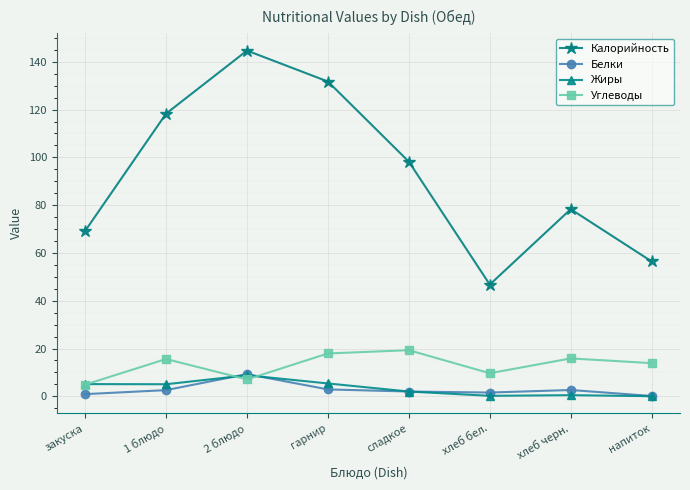

What is the label of the 3rd point from the right?

хлеб бел.